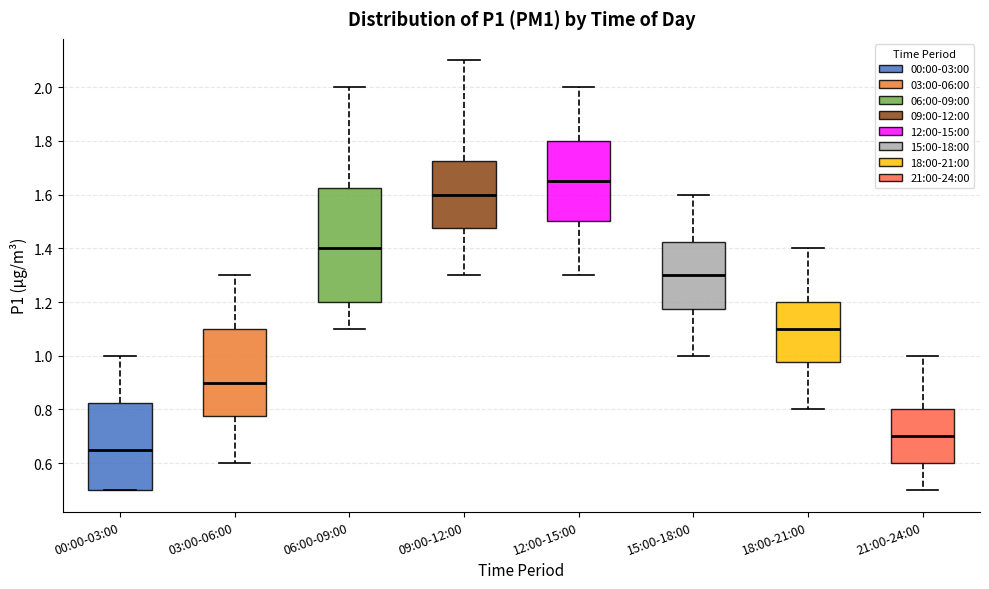

Which box is the tallest, from its lower edge to its upper edge?

06:00-09:00